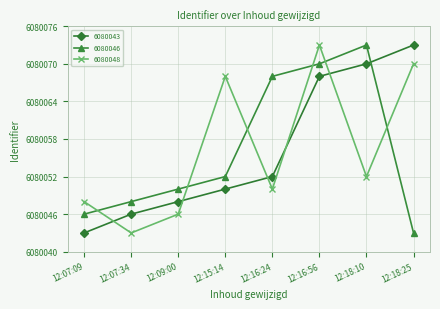

True or false: 6080046 has more than 2 points higher than both neighbors.

False